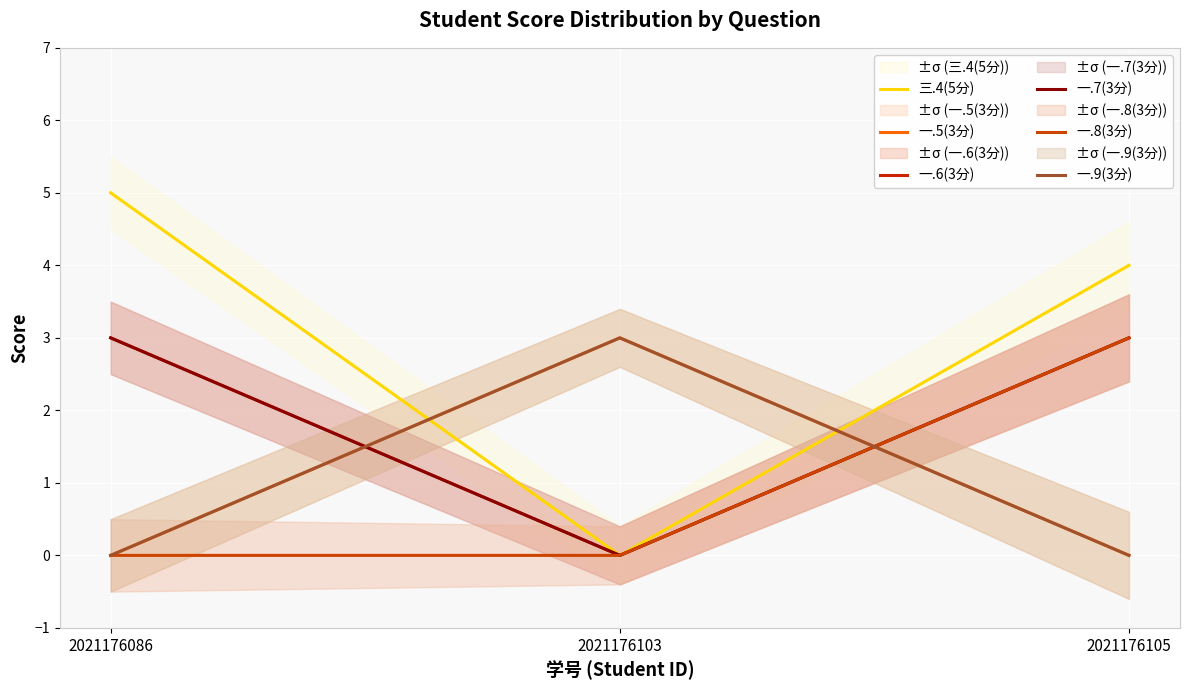

Which label corresponds to the largest value in the chart?

2021176086